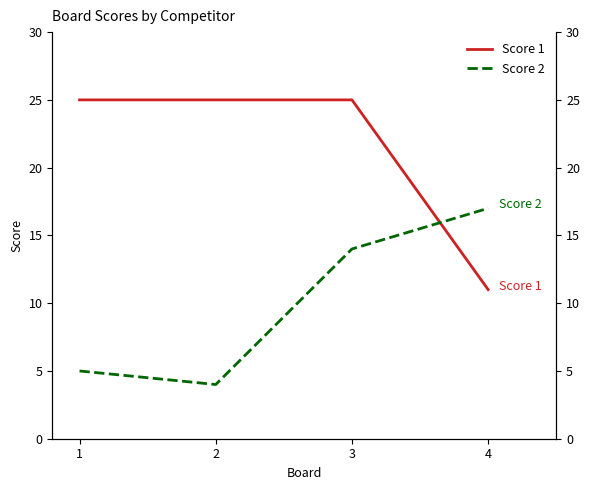

What is the difference between the Score 1 values at 3 and 4?

14